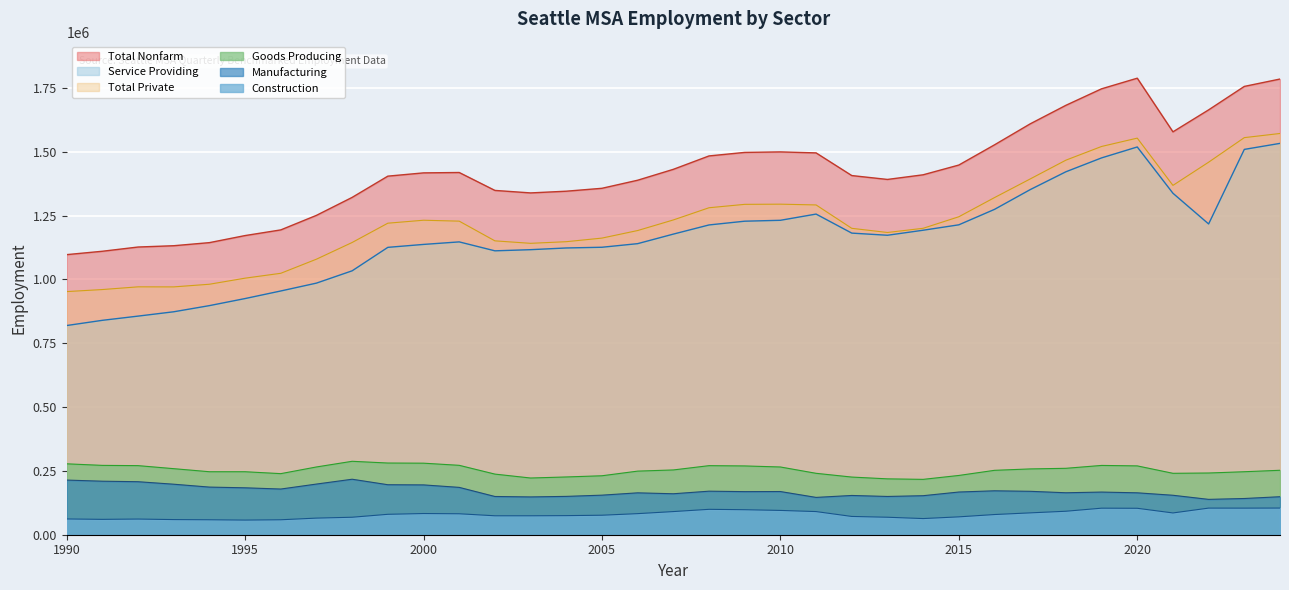

How many lines are shown in the chart?

6